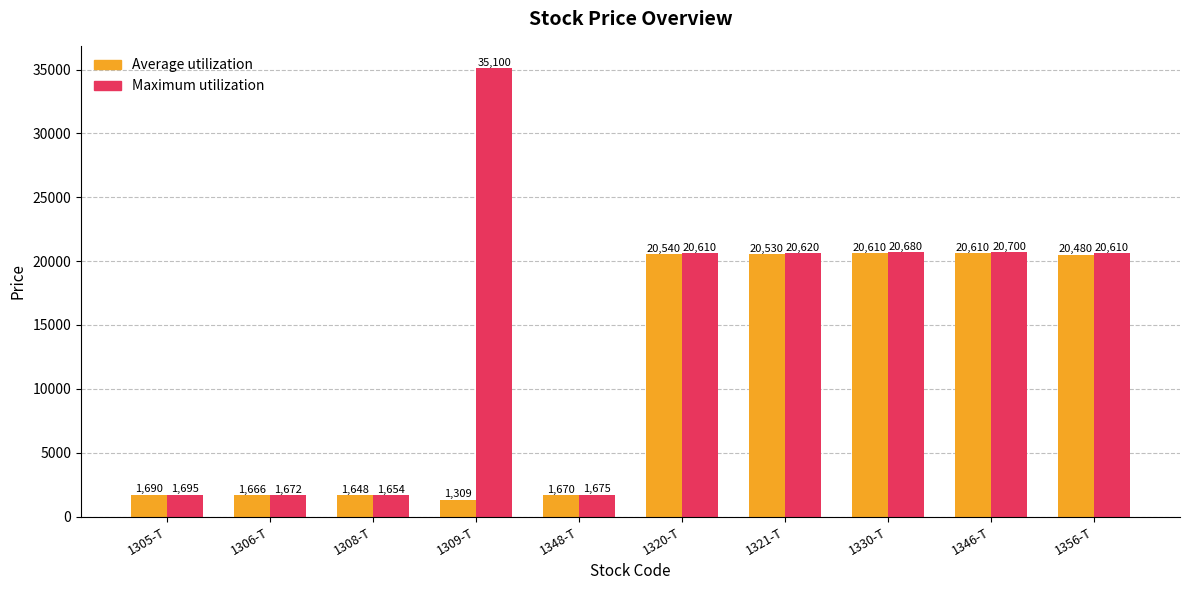

What is the sum of all Average utilization values?

110753